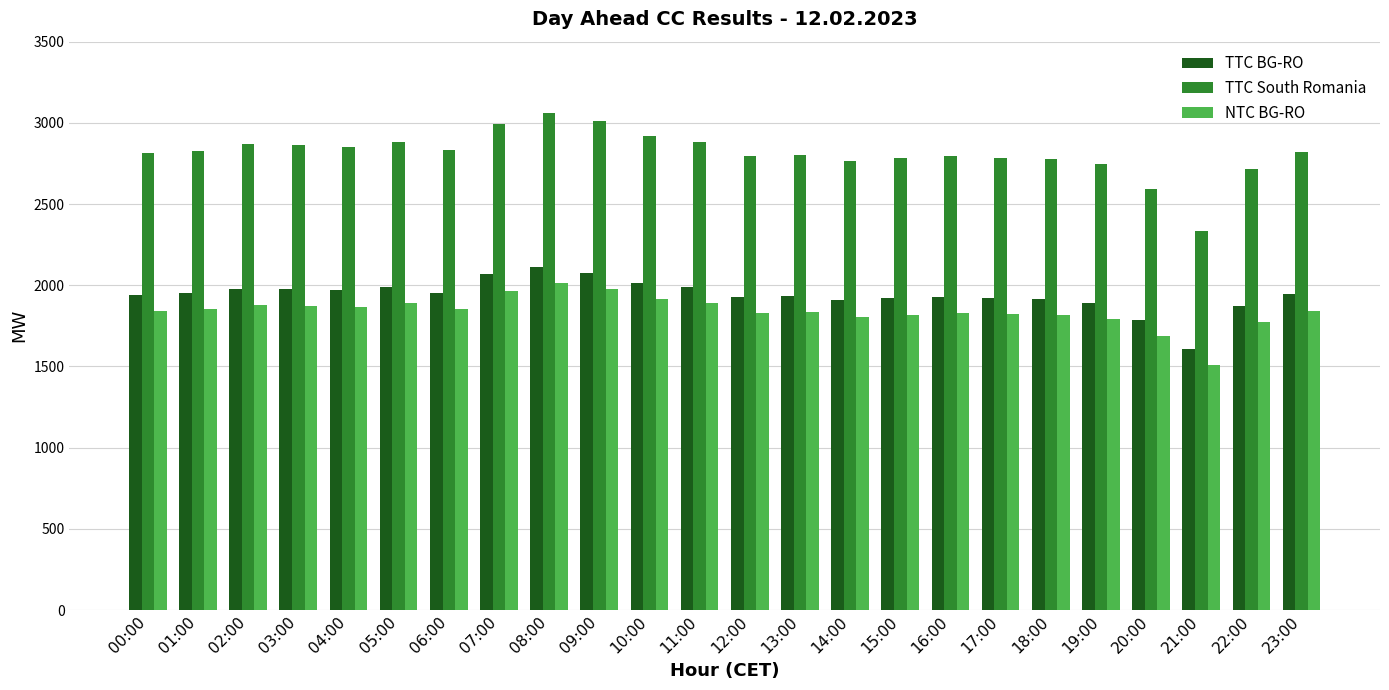

Which series changed the most between 07:00 and 20:00?

TTC South Romania